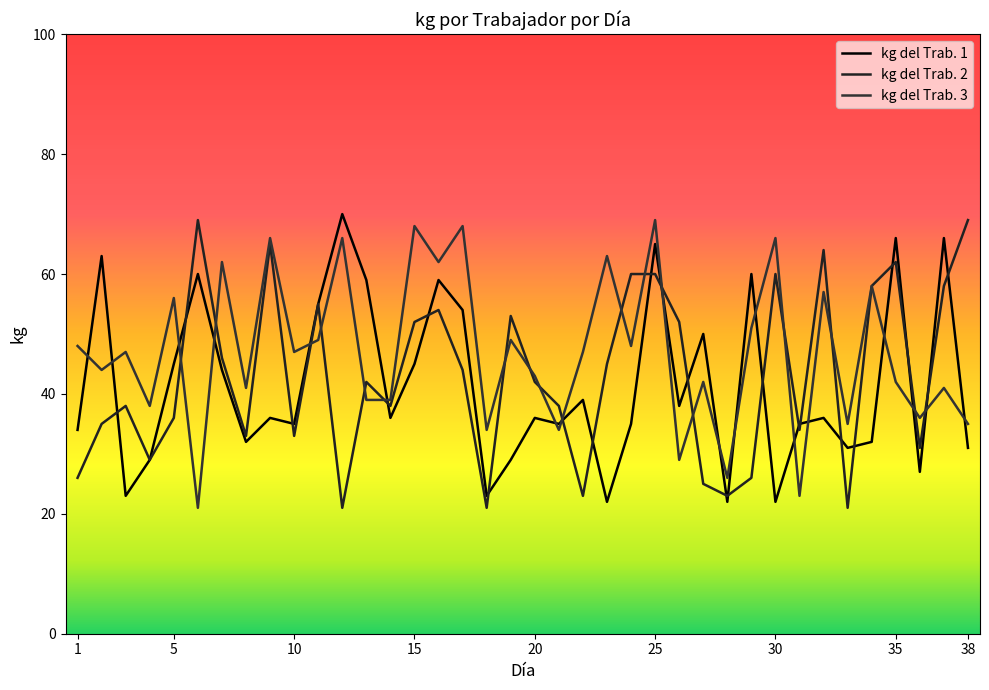

Which series has the largest total across all categories?

kg del Trab. 3